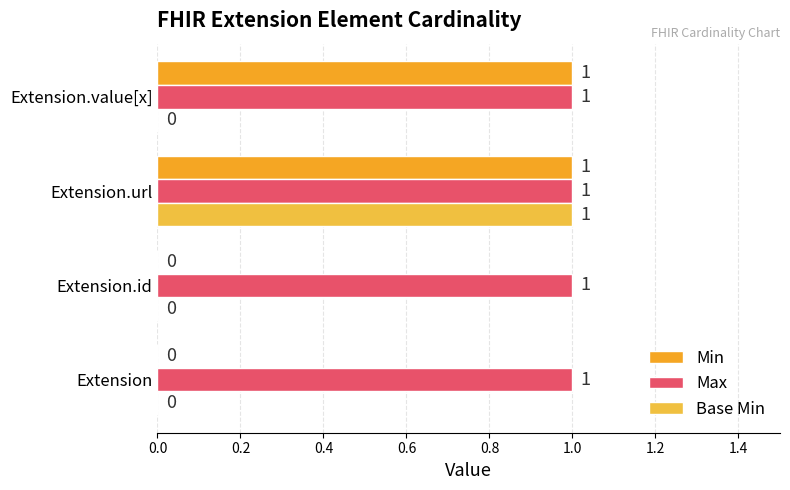

What is the highest value of the Base Min series?

1